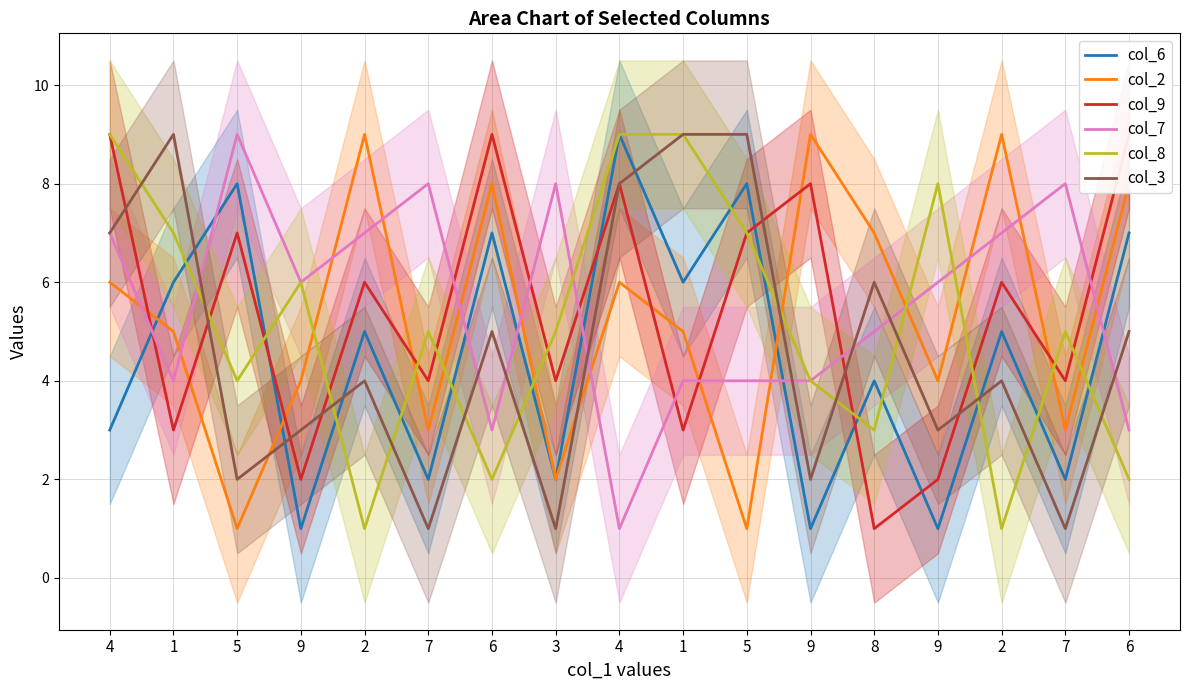

Reading left to right, extract all data points from this chart.

col_6: 3	6	8	1	5	2	7	2	9	6	8	1	4	1	5	2	7
col_2: 6	5	1	4	9	3	8	2	6	5	1	9	7	4	9	3	8
col_9: 9	3	7	2	6	4	9	4	8	3	7	8	1	2	6	4	9
col_7: 7	4	9	6	7	8	3	8	1	4	4	4	5	6	7	8	3
col_8: 9	7	4	6	1	5	2	5	9	9	7	4	3	8	1	5	2
col_3: 7	9	2	3	4	1	5	1	8	9	9	2	6	3	4	1	5